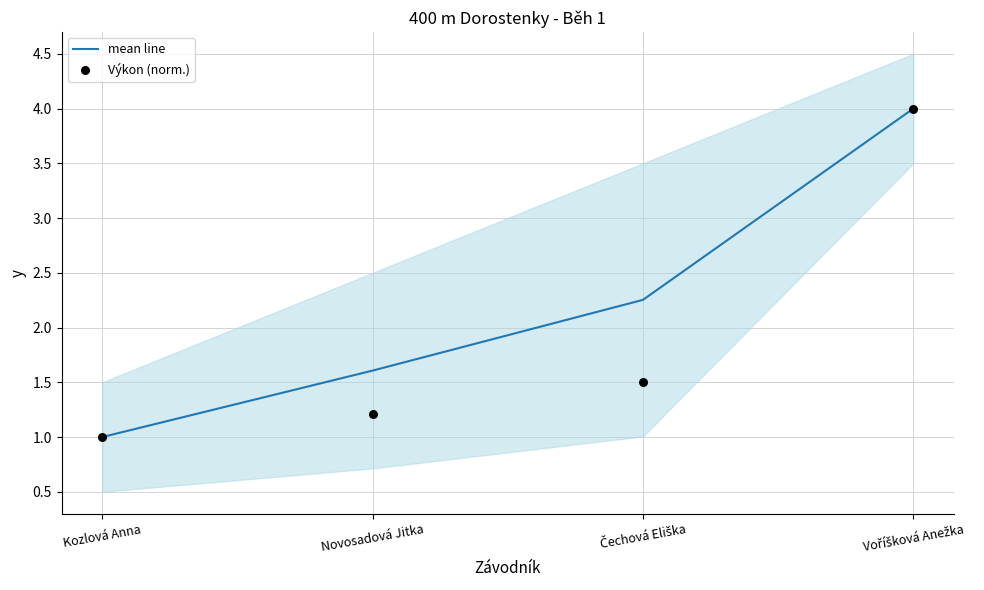

Is the value of Výkon (norm.) at Kozlová Anna greater than the value of mean line at Novosadová Jitka?

No